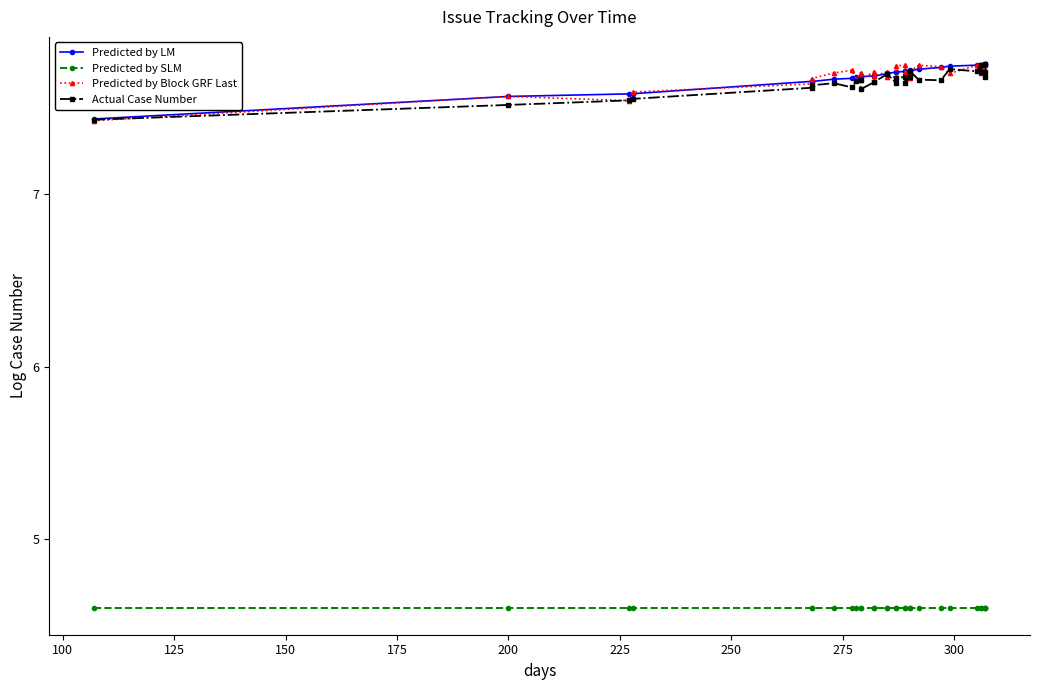

Does the chart have visible grid lines?

No